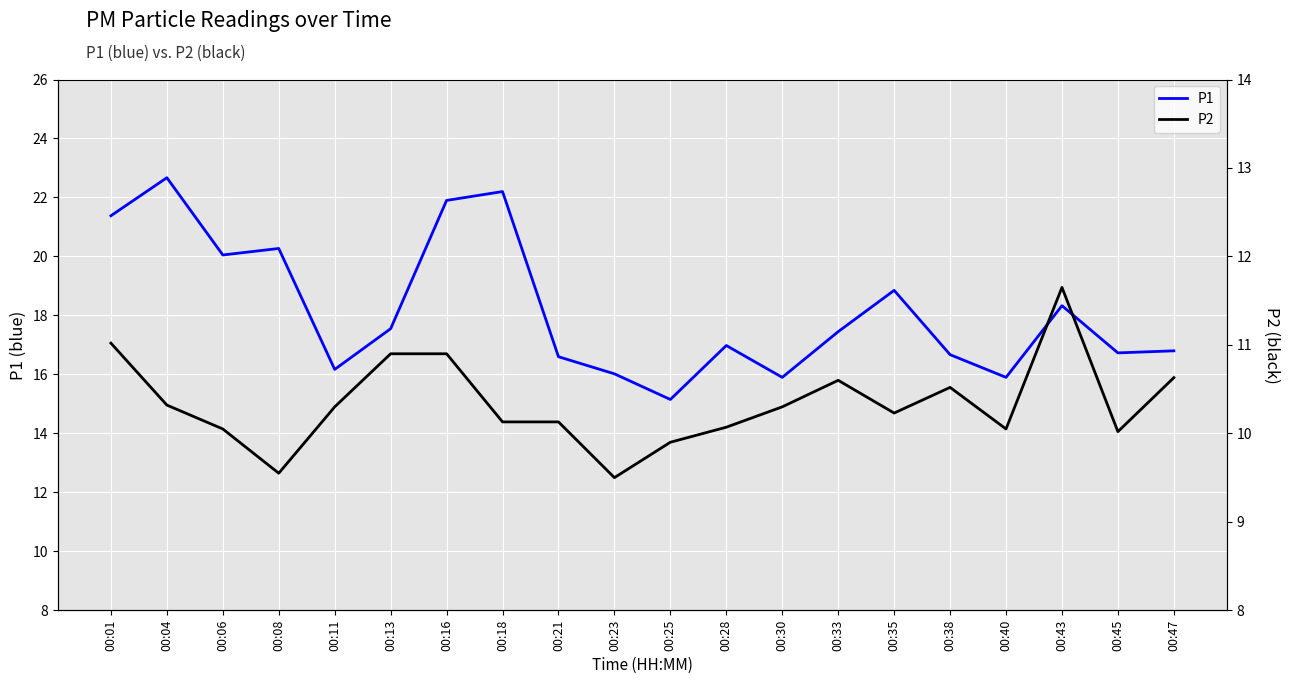

Where does the P1 series first go above 17?

00:01